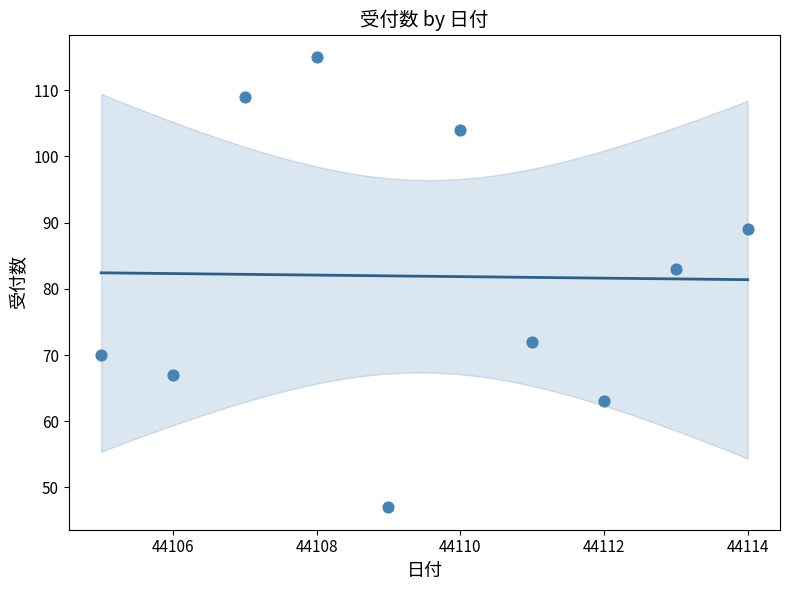

What Y value in the scatter plot is closest to 81?

83